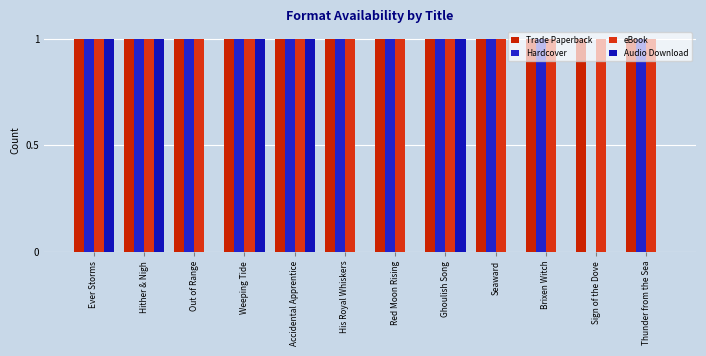

Reading left to right, transcribe all the data shown in this chart.

Trade Paperback: 1	1	1	1	1	1	1	1	1	1	1	1
Hardcover: 1	1	1	1	1	1	1	1	1	1	0	1
eBook: 1	1	1	1	1	1	1	1	1	1	1	1
Audio Download: 1	1	0	1	1	0	0	1	0	0	0	0